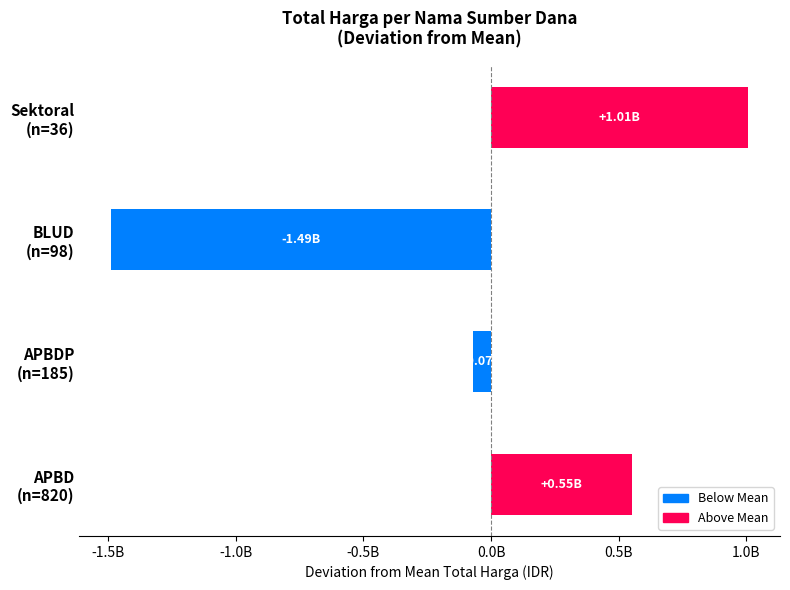

Does the chart contain any negative values?

Yes